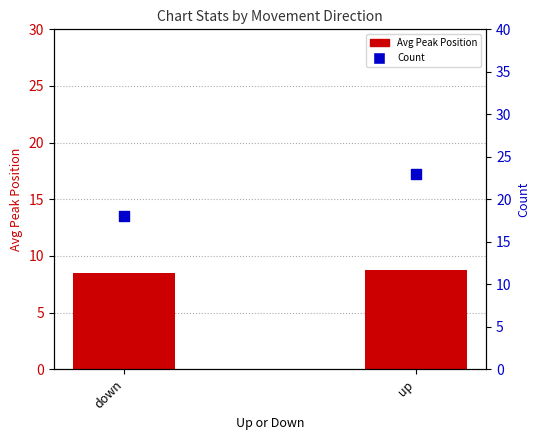

Is the value of Avg Peak Position at down greater than the value of Count at down?

No